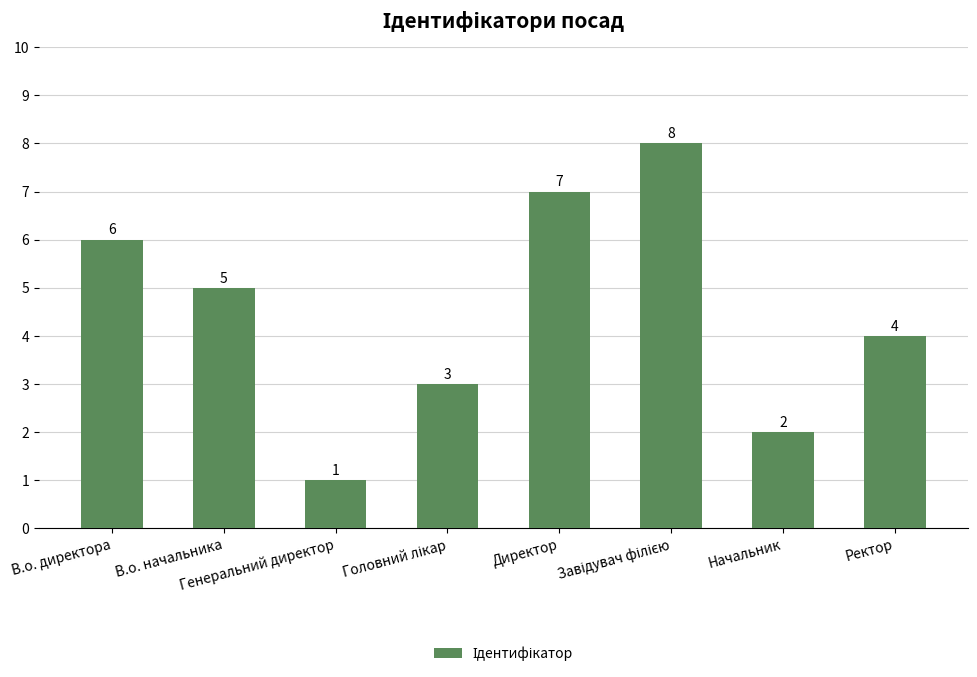

What is the approximate value at В.о. начальника?

5